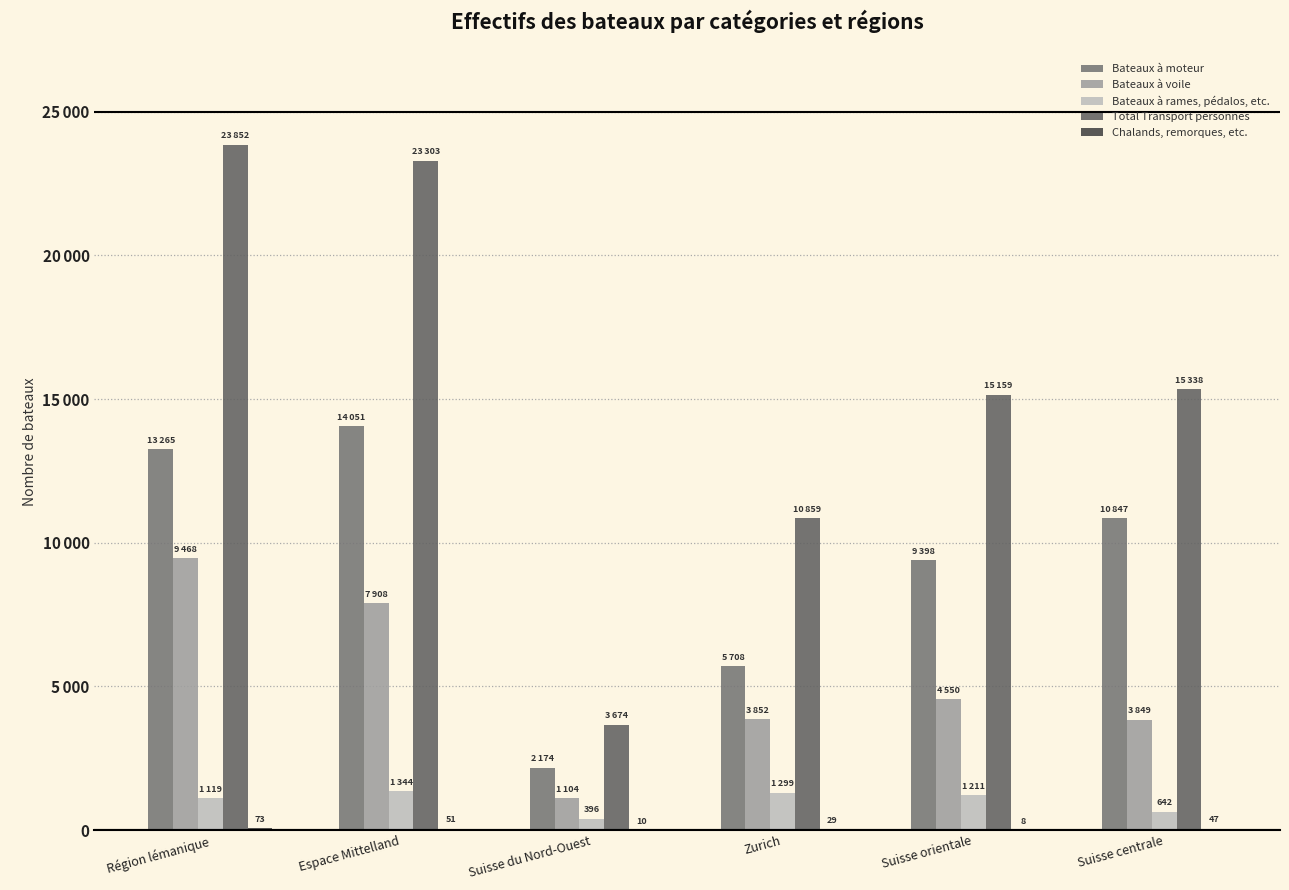

Reading left to right, what are all the values shown in this chart?

Bateaux à moteur: 13265	14051	2174	5708	9398	10847
Bateaux à voile: 9468	7908	1104	3852	4550	3849
Bateaux à rames, pédalos, etc.: 1119	1344	396	1299	1211	642
Total Transport personnes: 23852	23303	3674	10859	15159	15338
Chalands, remorques, etc.: 73	51	10	29	8	47